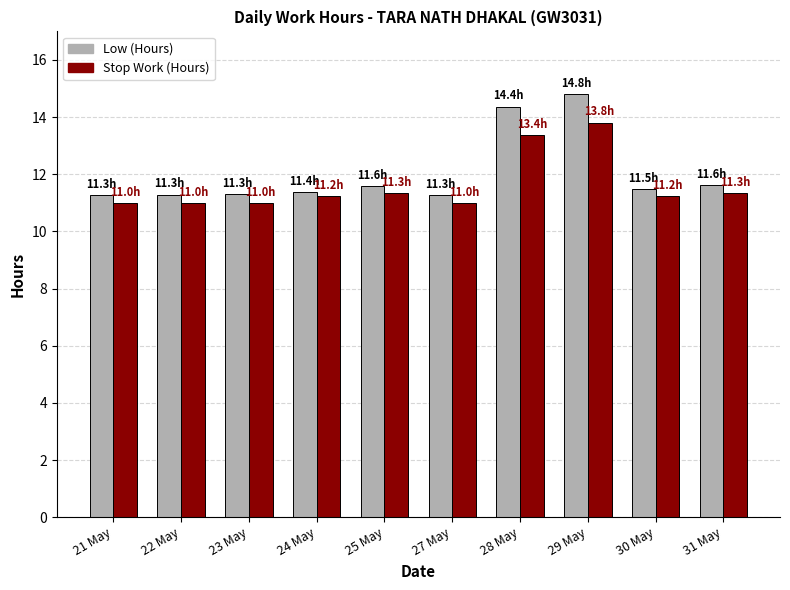

What is the lowest value of the Stop Work (Hours) series?

11.0